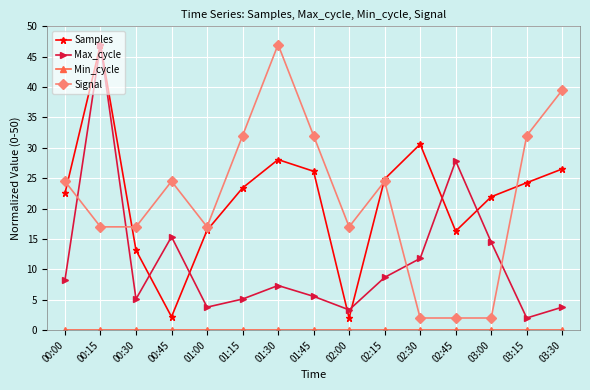

What is the maximum value shown in the chart?

47.0